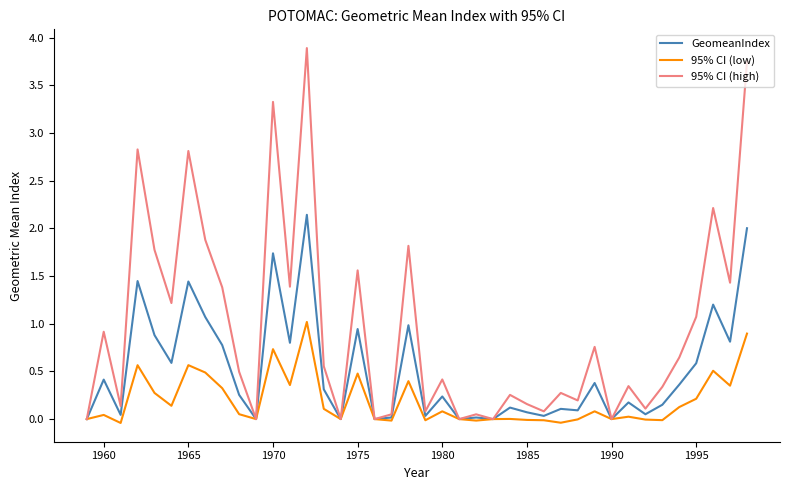

List the series in order of their peak value, highest first.

95% CI (high), GeomeanIndex, 95% CI (low)